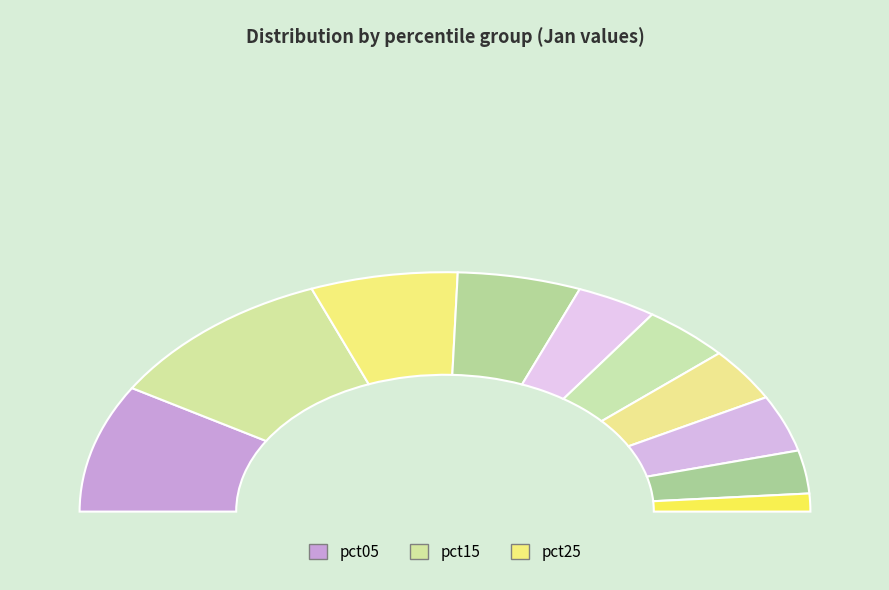

How many segments does this pie chart have?

10